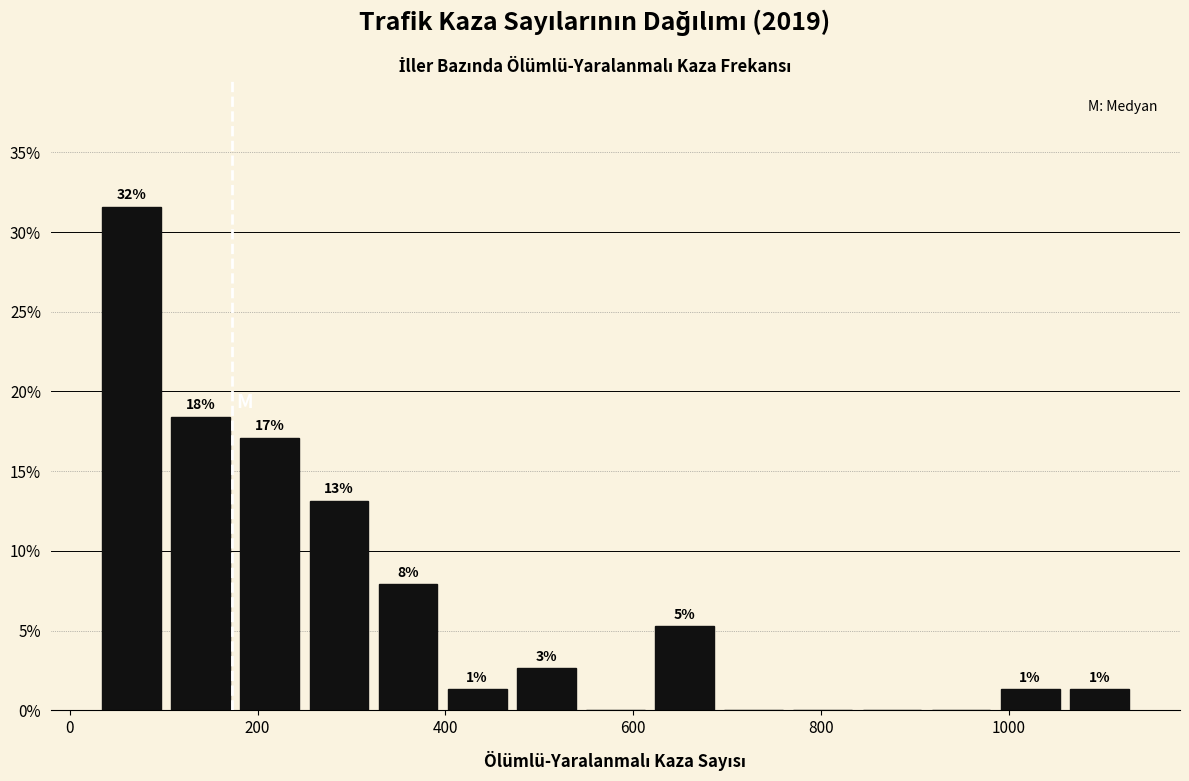

Read against the x-axis, roughly where is the centre of the tallest bar?

60